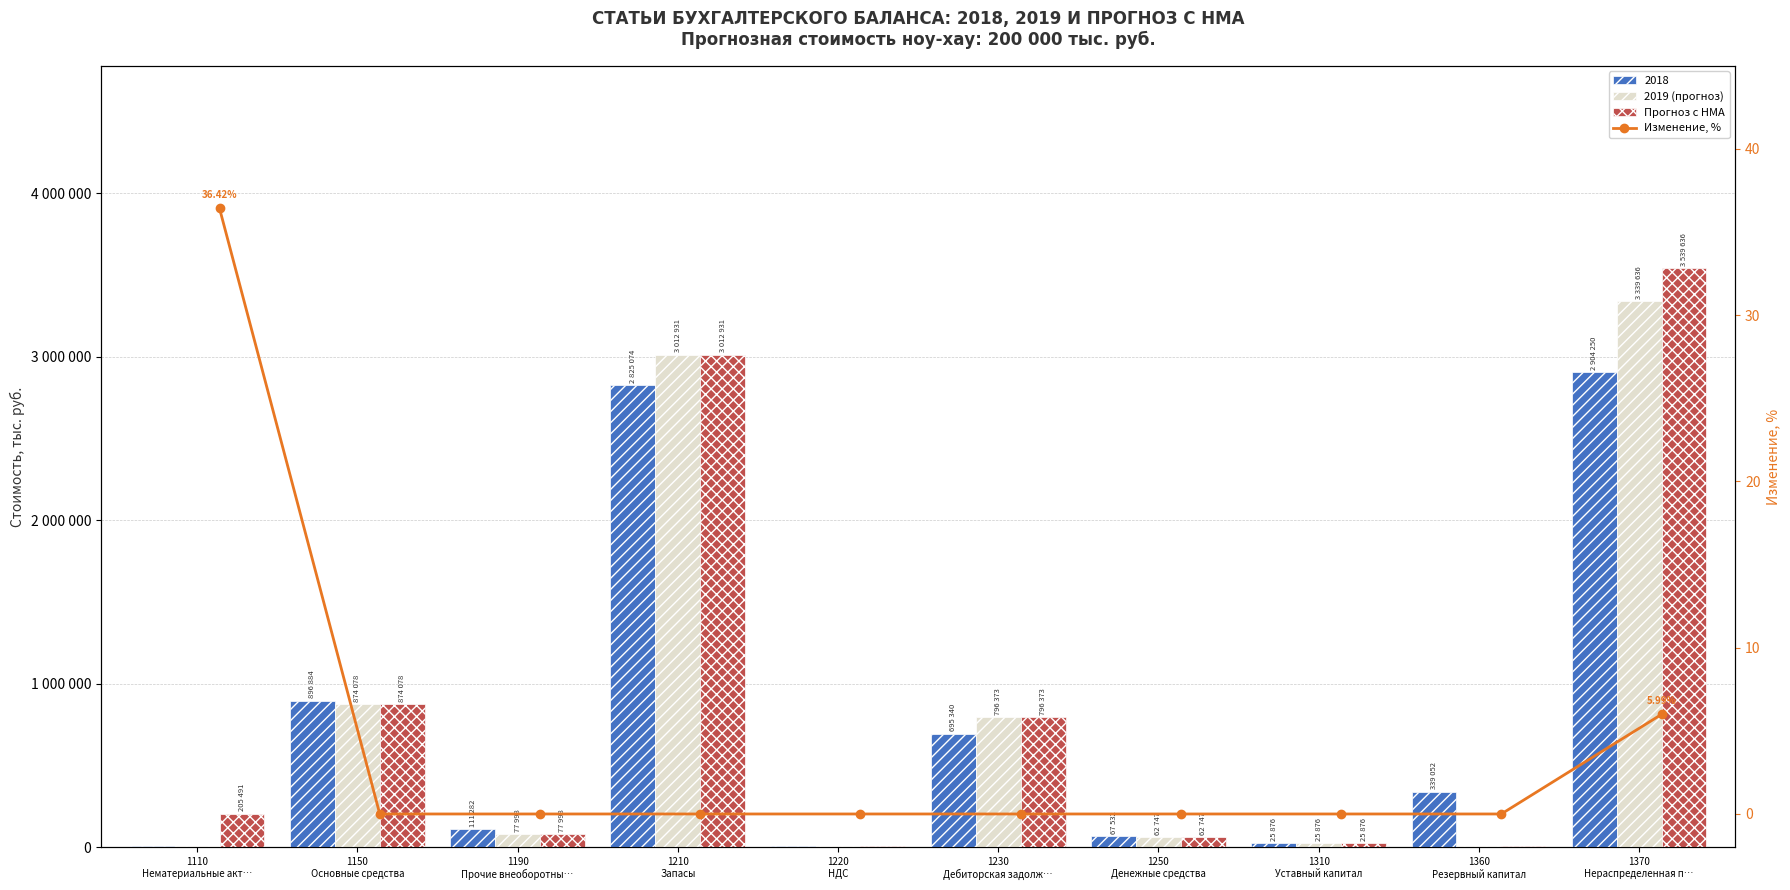

At how many categories does at least one series exceed 341061?

4